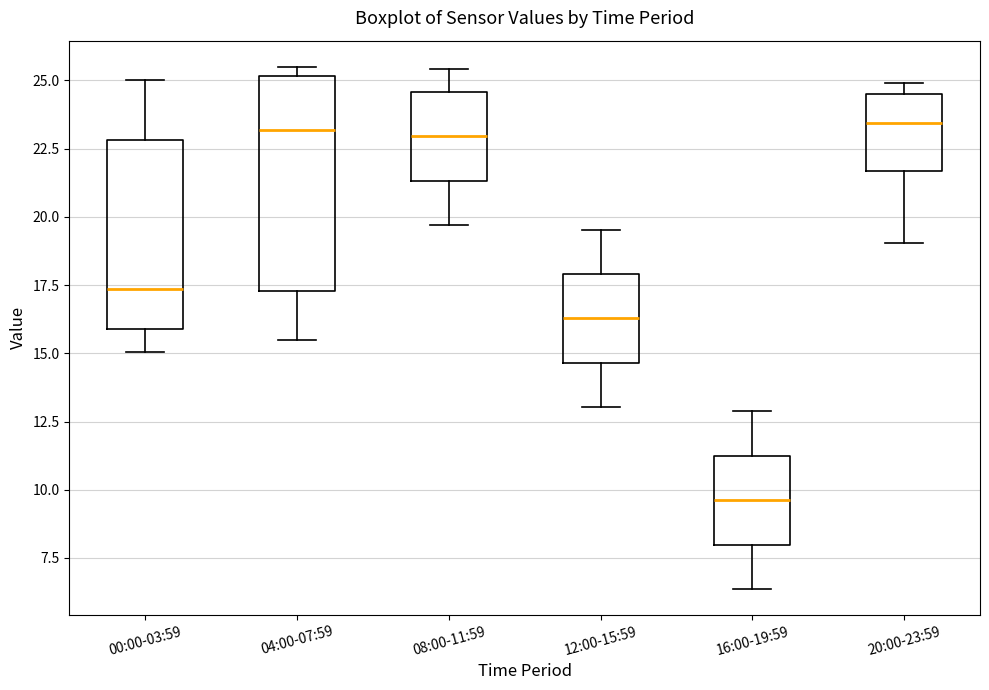

Reading left to right, transcribe this box plot: for each box, give where its median line is, the range the box spans, and where its two whiskers end, as read against the y-axis. The values are not printed on the chart, so give them approximately, as read against the axis.

00:00-03:59: median 17.5, box 16.0 to 23.0, whiskers 15.0 to 25.0
04:00-07:59: median 23.0, box 17.5 to 25.0, whiskers 15.5 to 25.5
08:00-11:59: median 23.0, box 21.5 to 24.5, whiskers 19.5 to 25.5
12:00-15:59: median 16.5, box 14.5 to 18.0, whiskers 13.0 to 19.5
16:00-19:59: median 9.5, box 8.0 to 11.0, whiskers 6.5 to 13.0
20:00-23:59: median 23.5, box 21.5 to 24.5, whiskers 19.0 to 25.0